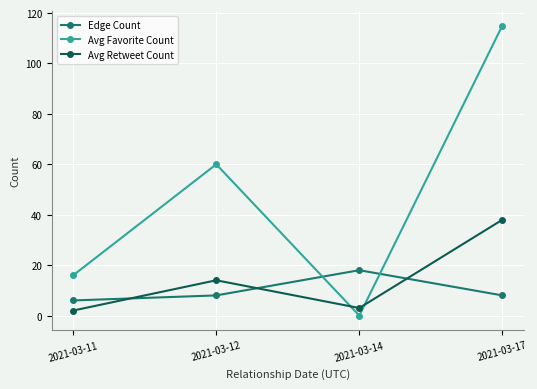

At which category does Avg Favorite Count reach its first local peak?

2021-03-12